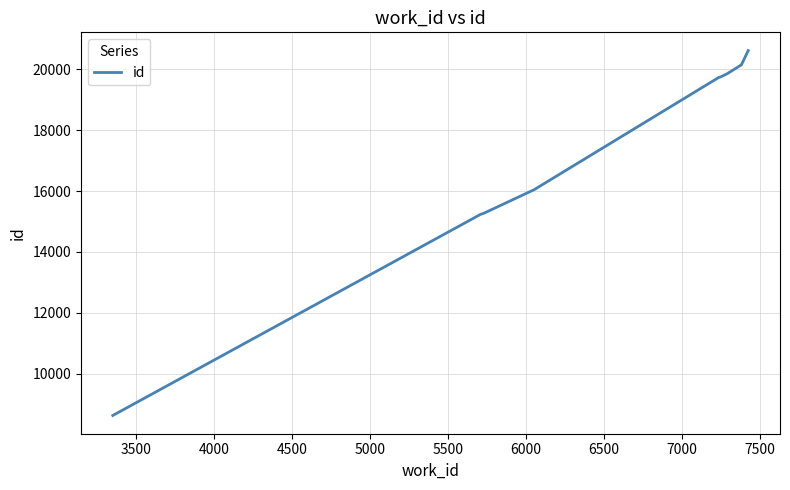

What is the maximum value shown in the chart?

20616